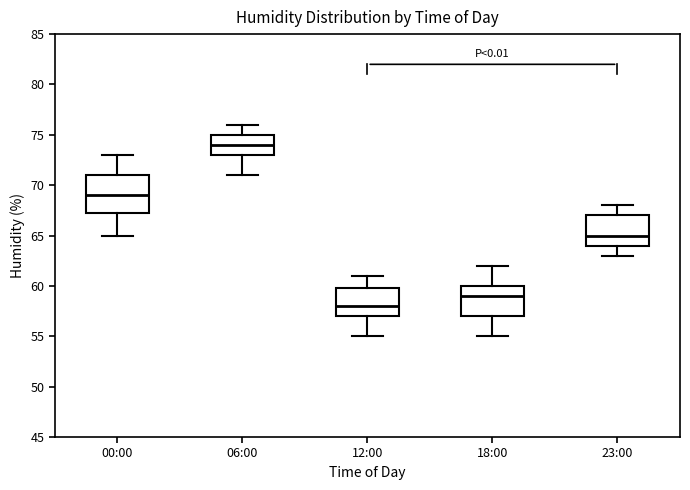

Comparing the boxes themselves (not the whiskers), which one is the tallest?

00:00